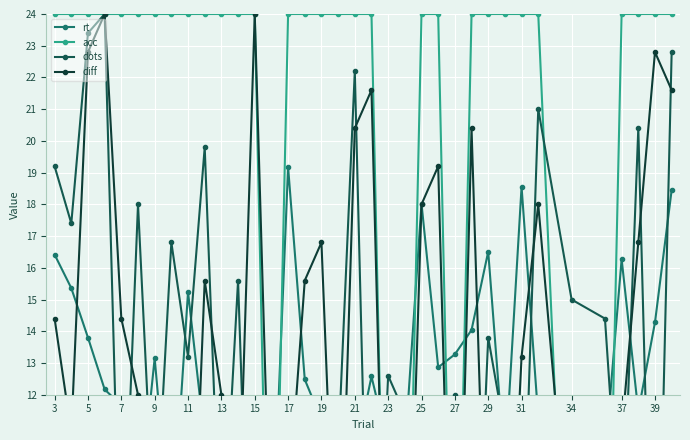

Between 27 and 28, which is larger?

28